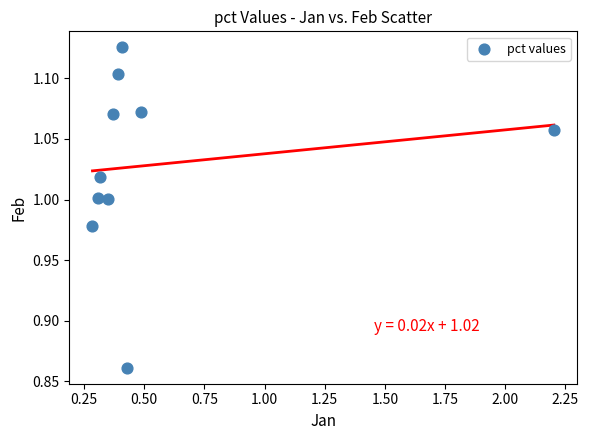

What is the range of X values (max minus min)?

1.9